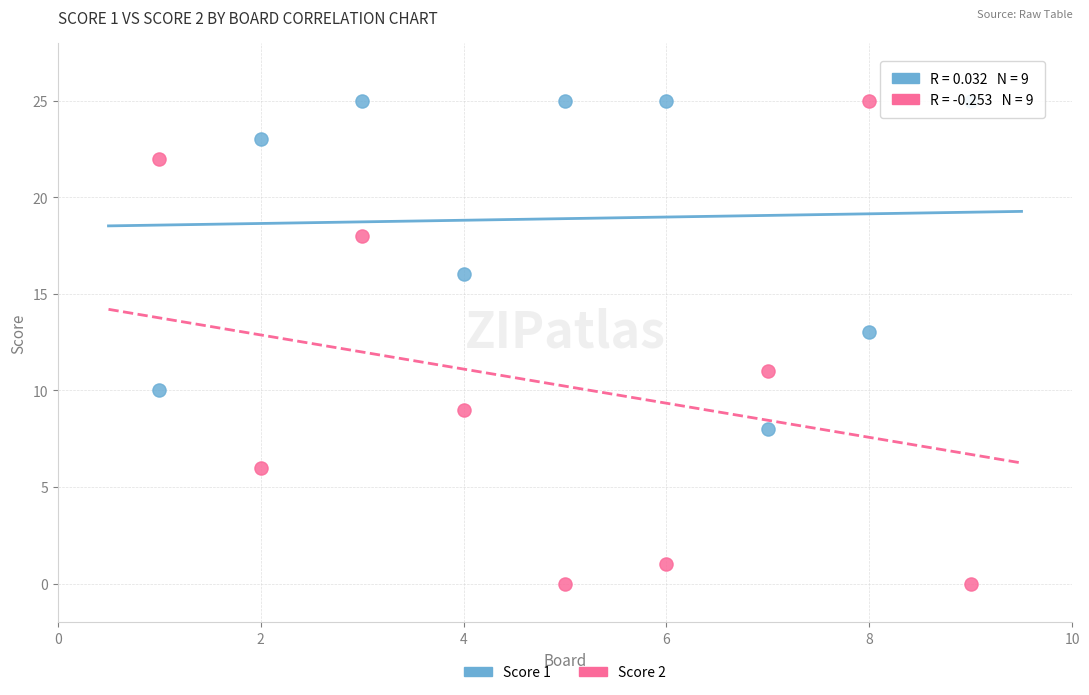

Which series reaches the minimum Y coordinate?

Score 2